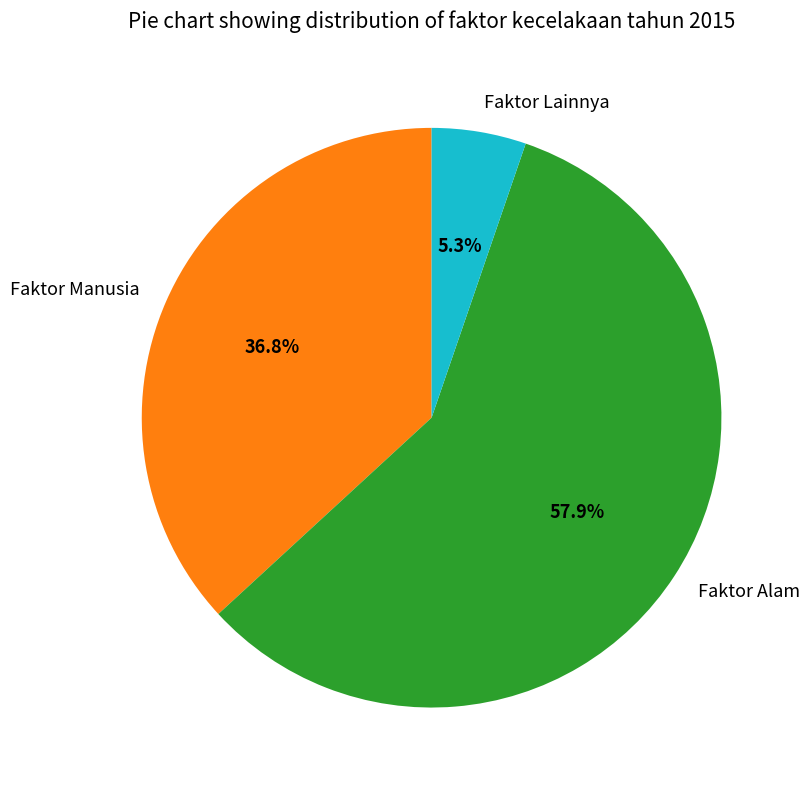

To the nearest percent, what is the combined percentage of Faktor Lainnya and Faktor Alam?

63%